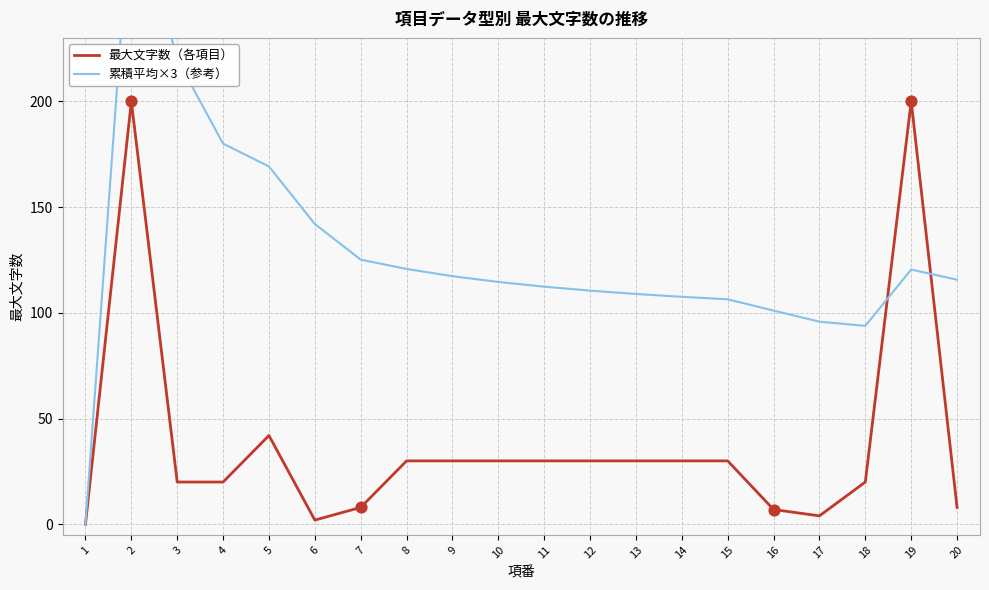

Which series contains the highest Y value?

累積平均×3（参考）